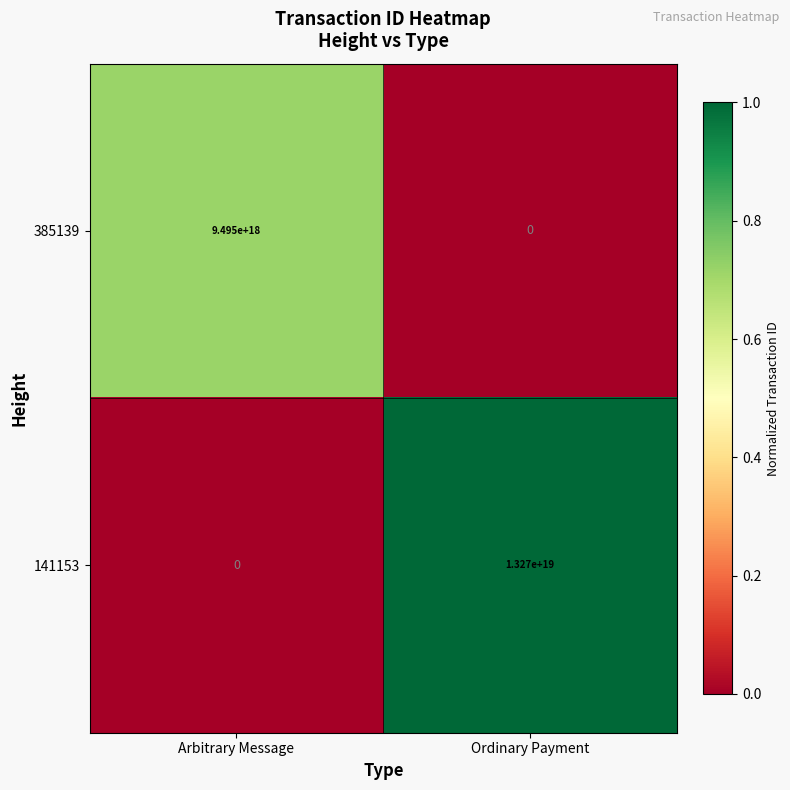

List the series in order of their overall mean, highest first.

141153, 385139